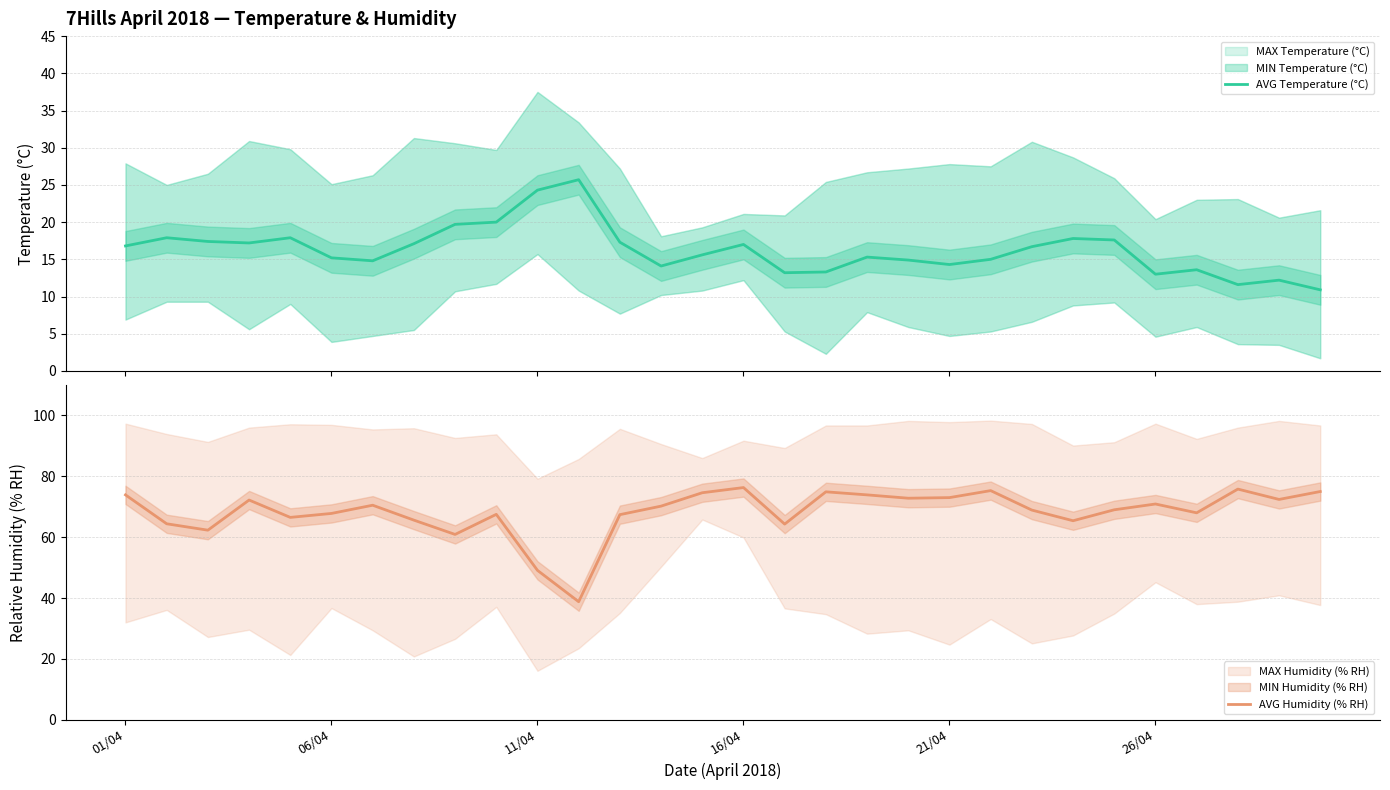

The value of AVG Humidity (% RH) at 11/04 is 66.2. True or false?

False